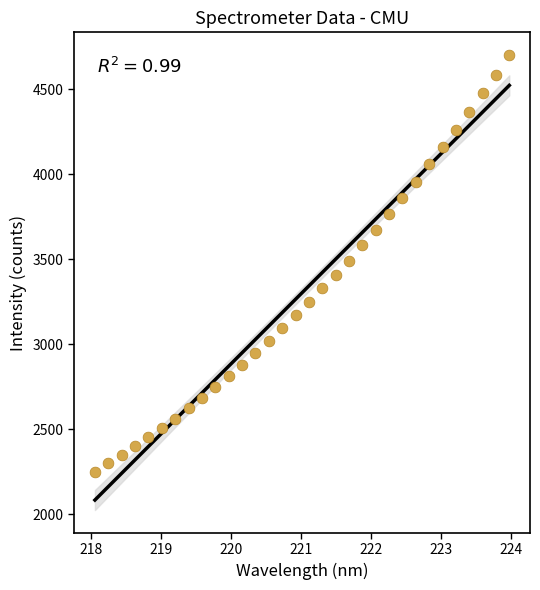

What is the range of Y values (max minus min)?

2447.6